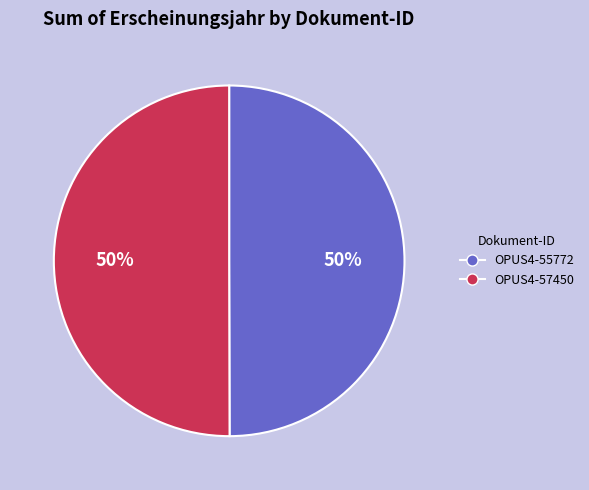

How many segments does this pie chart have?

2